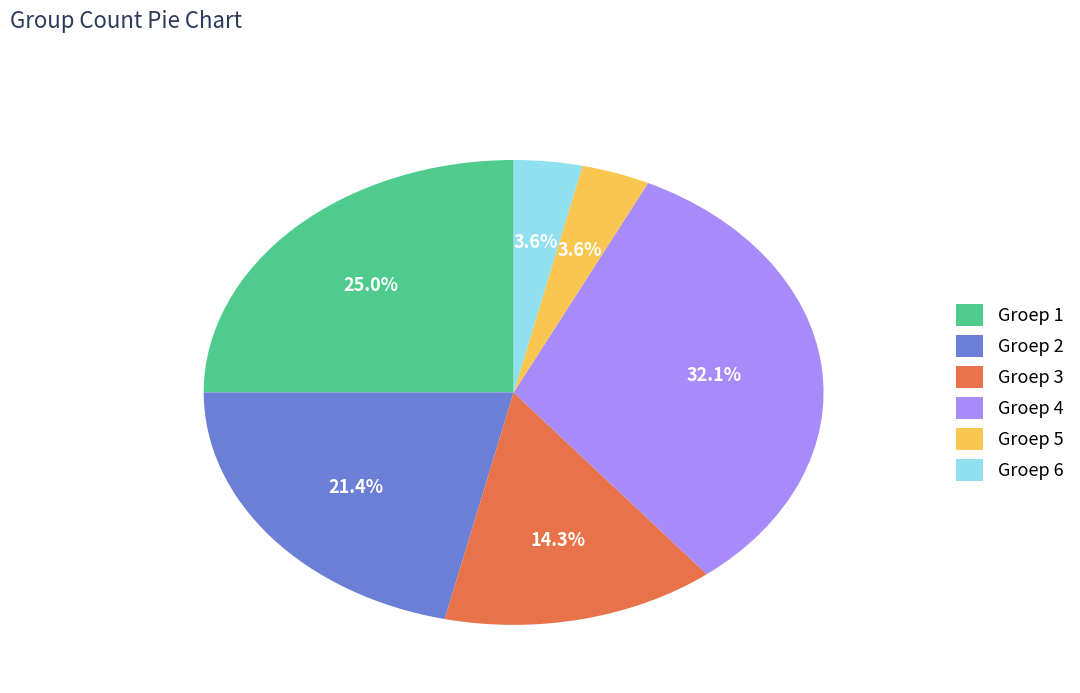

What percentage is NOT represented by Groep 2?

78.6%